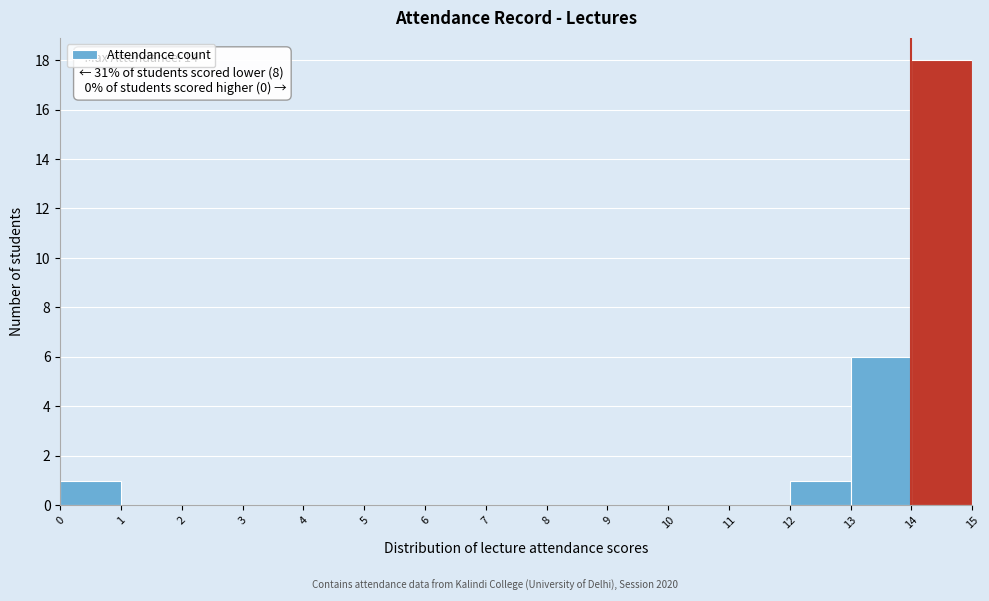

Which range on the x-axis has the tallest bar?

14 to 15